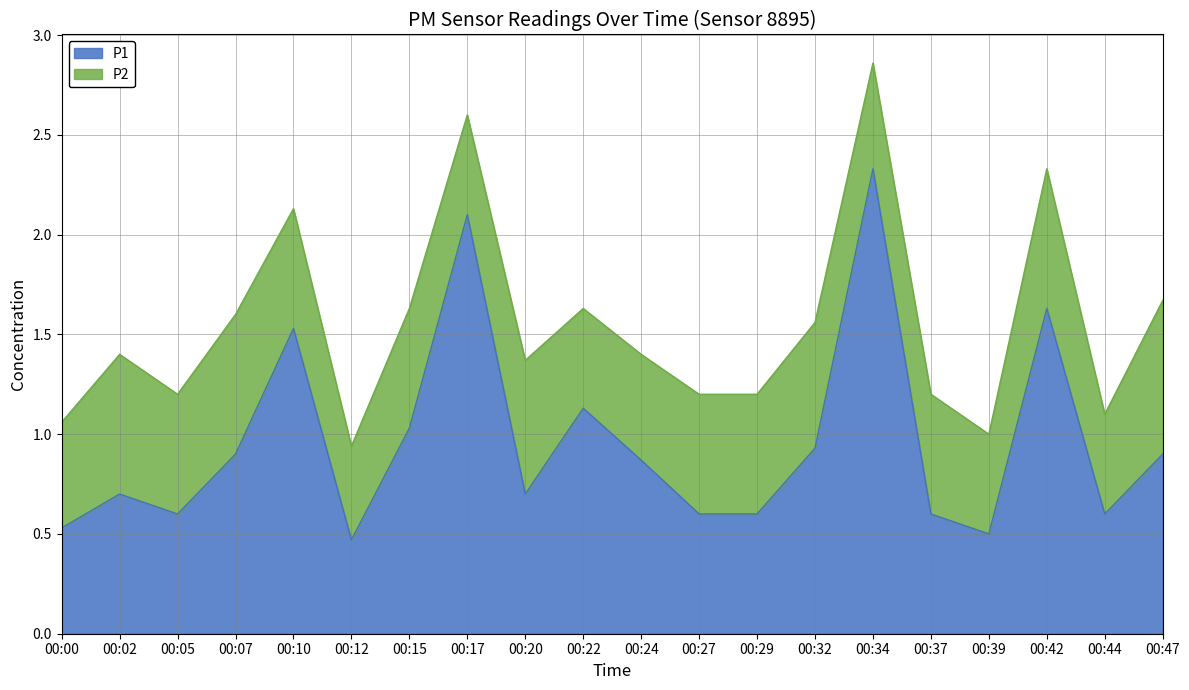

Rank the categories by value from highest to lowest.

00:34, 00:17, 00:42, 00:10, 00:22, 00:15, 00:32, 00:07, 00:47, 00:24, 00:02, 00:20, 00:05, 00:27, 00:29, 00:37, 00:44, 00:00, 00:39, 00:12